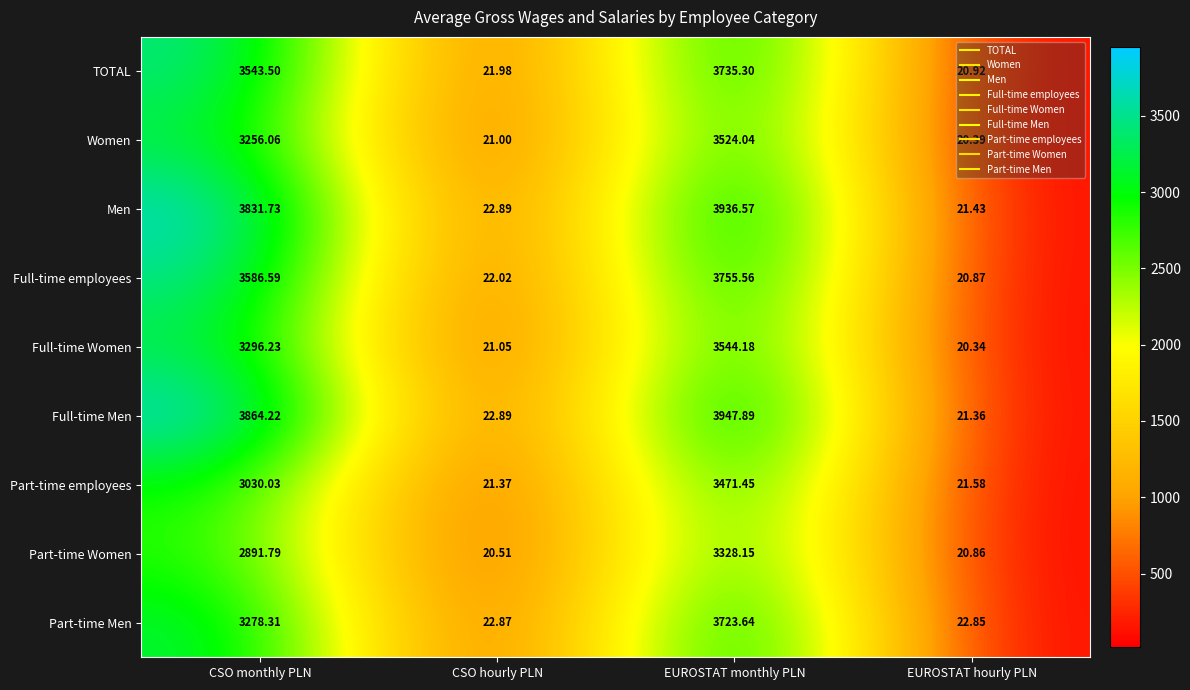

At which label does Part-time Men first exceed 3278?

CSO monthly PLN